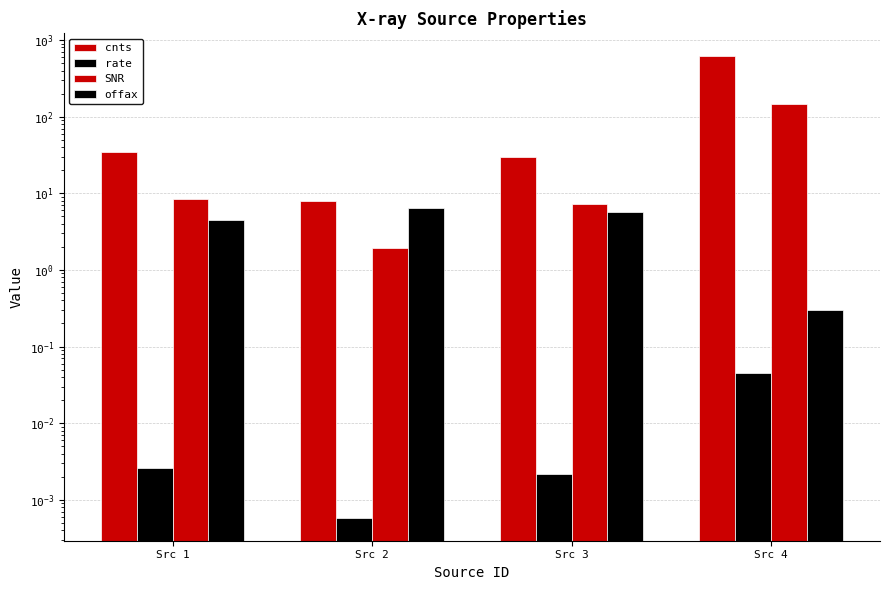

At which category is the sum across all series the highest?

Src 4